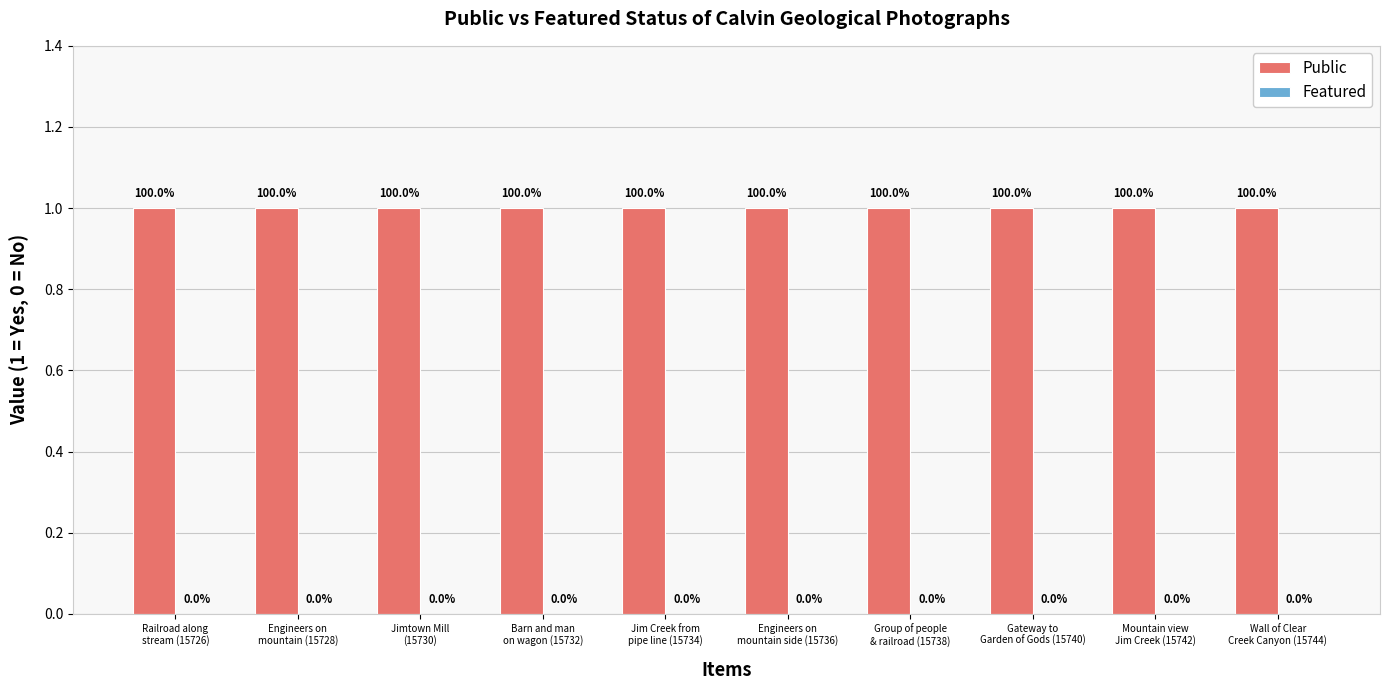

Count the number of data series in this chart.

2